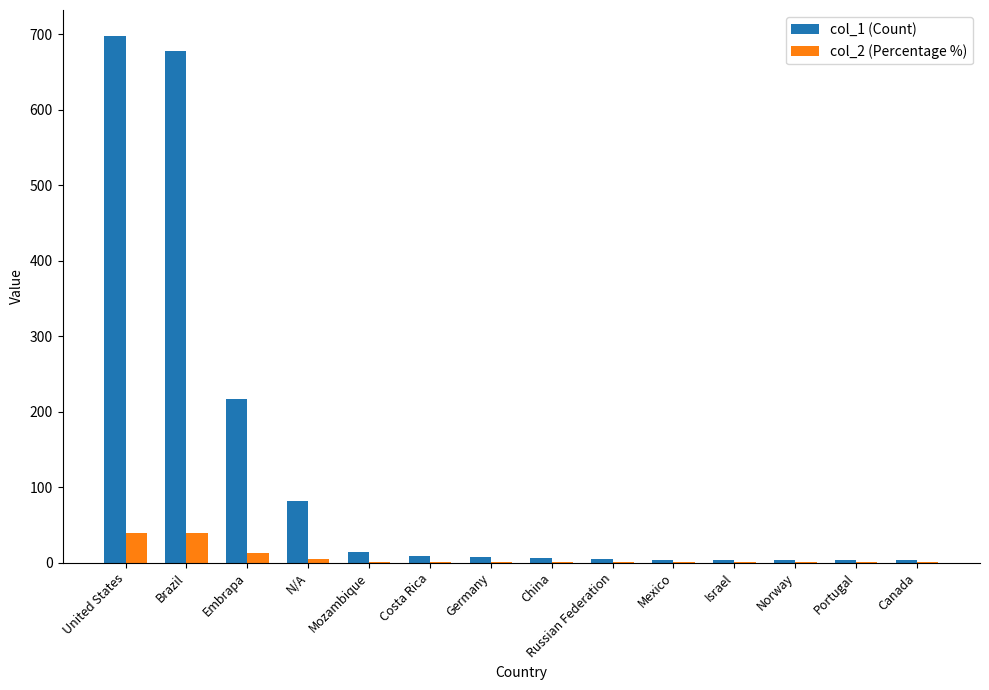

What is the sum of the col_2 (Percentage %) values at Germany and Mexico?

0.7